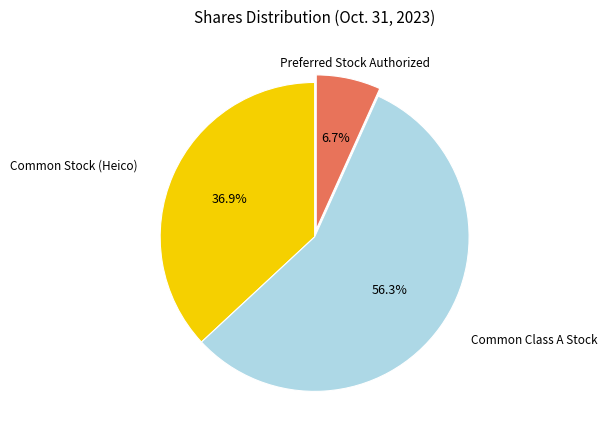

Is there a majority slice in this chart?

Yes